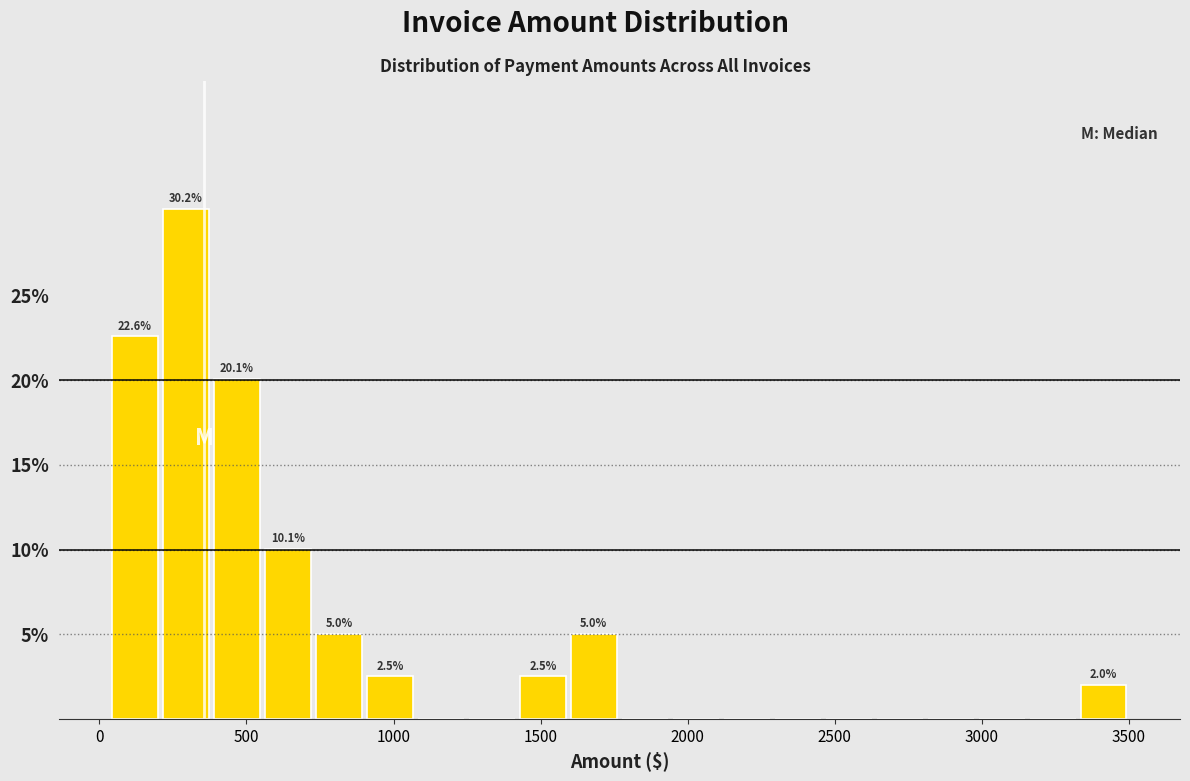

Around what value on the x-axis is the tallest bar? Give the approximate position of its centre, as read against the axis.

300